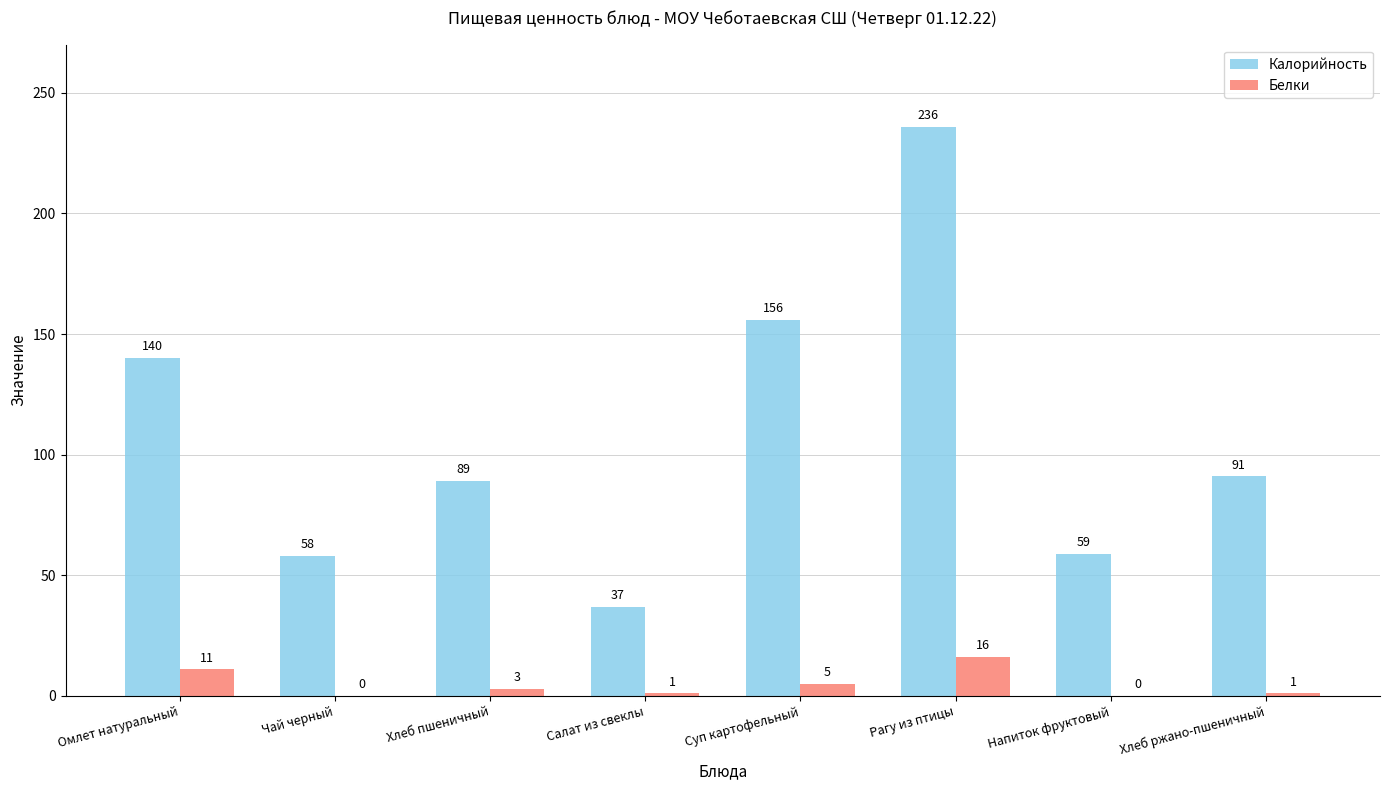

What is the sum of all Калорийность values?

866